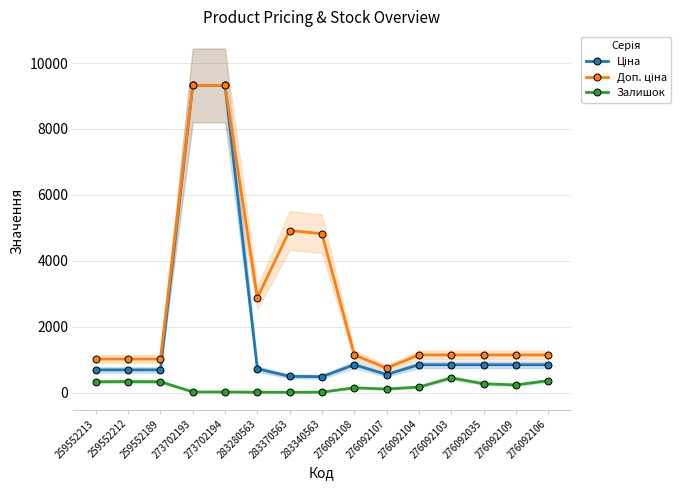

Rank the series by their average value, from highest to lowest.

Доп. ціна, Ціна, Залишок